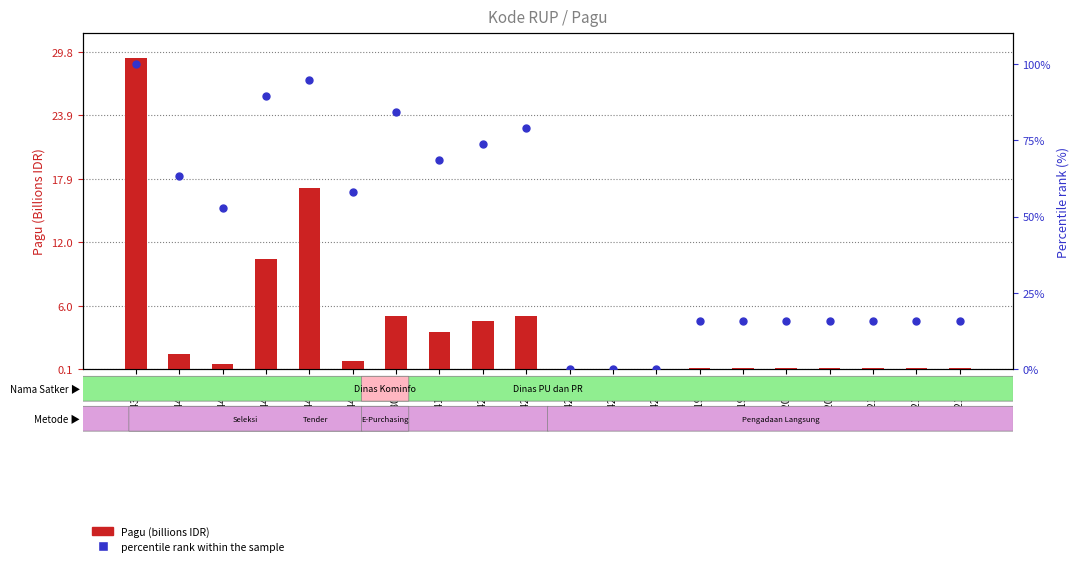

Which series reaches the maximum Y coordinate?

percentile rank within the sample